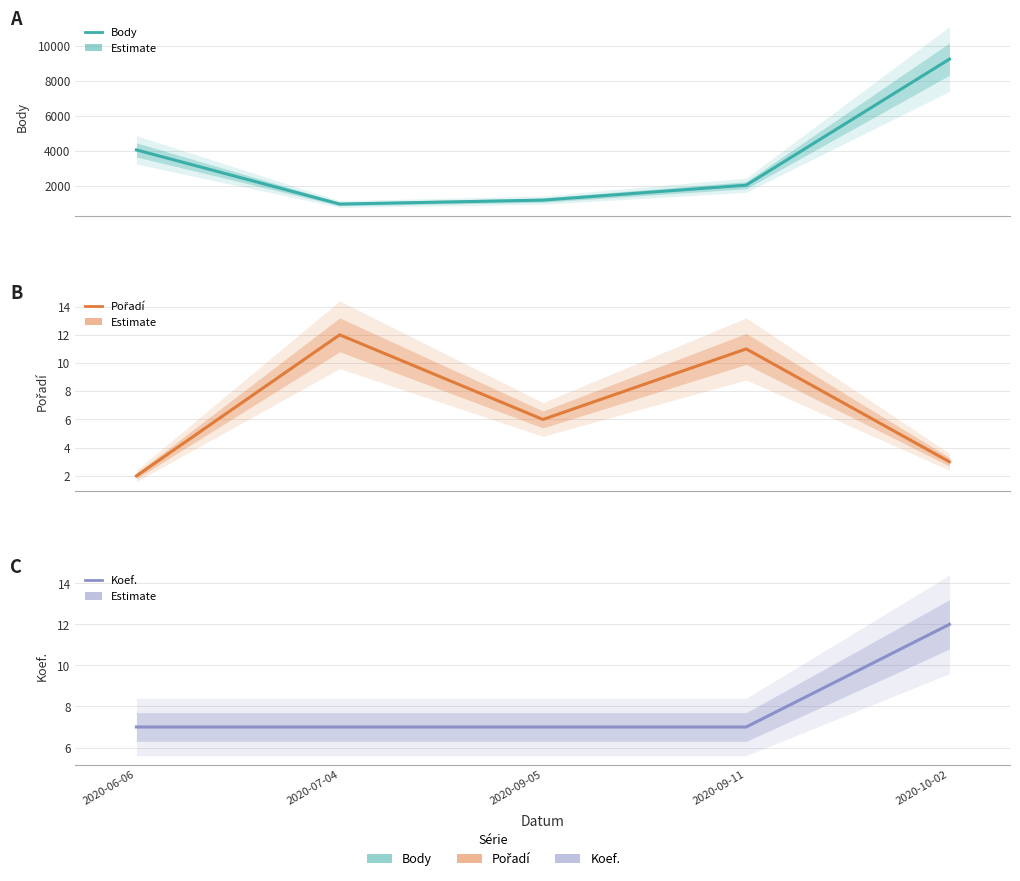

List the labels in order of Koef. value, largest first.

2020-10-02, 2020-06-06, 2020-07-04, 2020-09-05, 2020-09-11